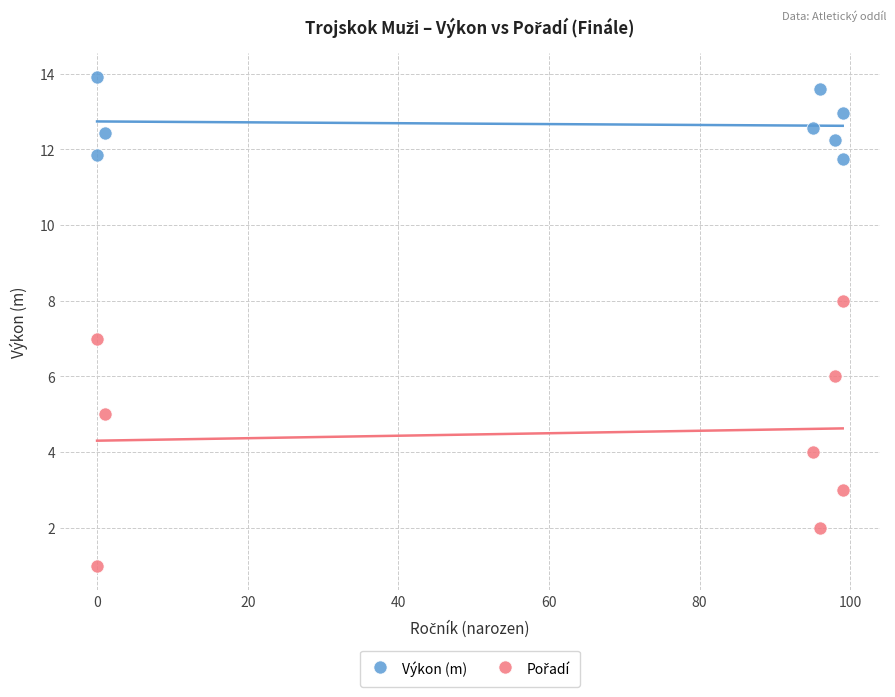

Which series contains the highest Y value?

Výkon (m)